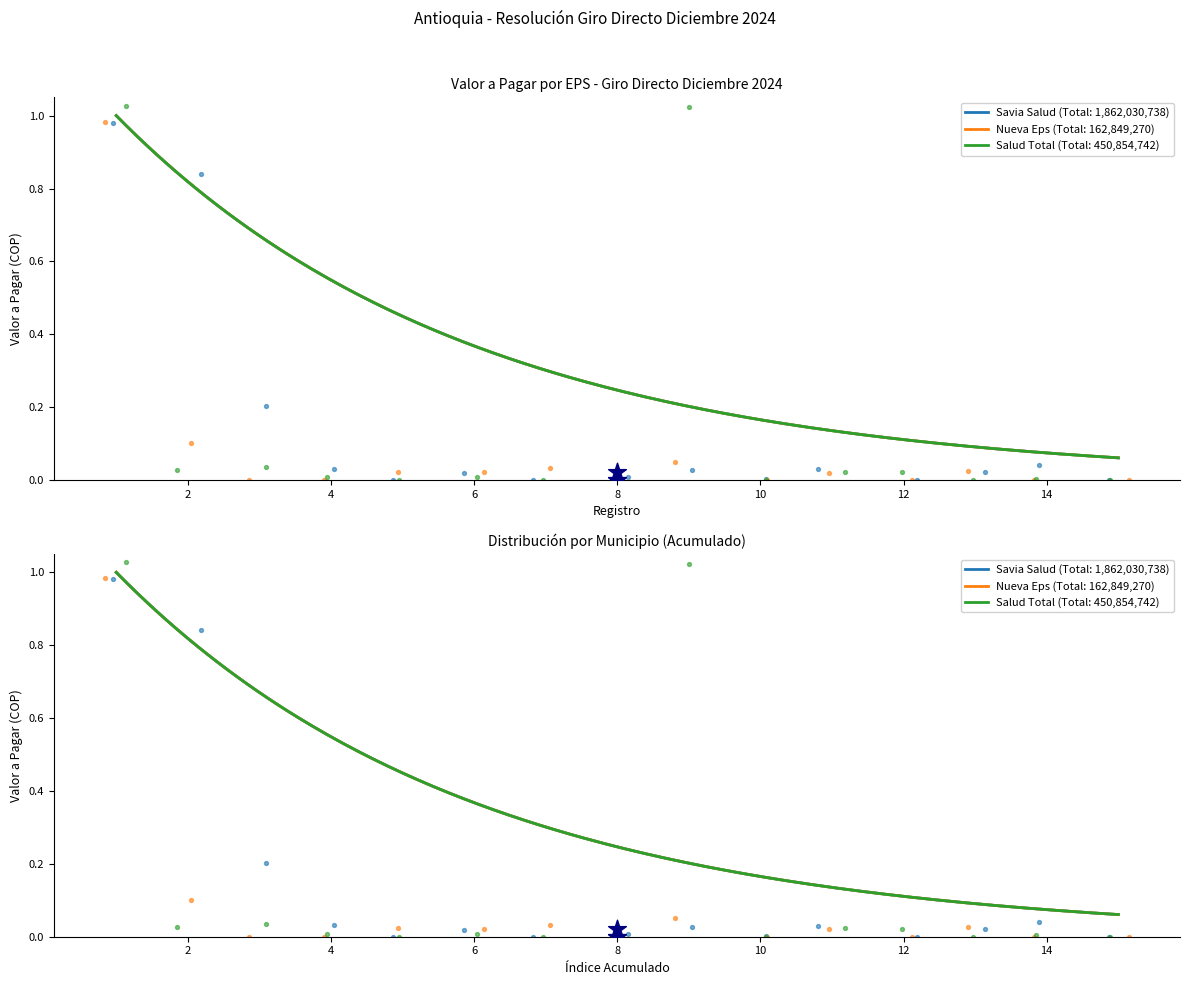

Which series has the largest Y range (max minus min)?

Salud Total